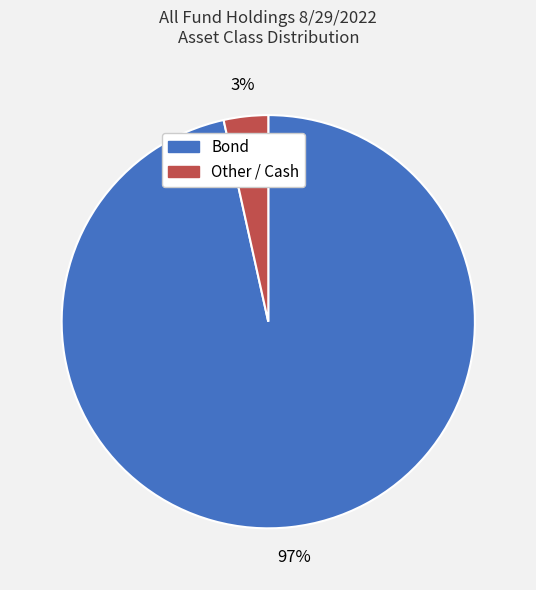

To the nearest percent, what is the average slice percentage?

50%